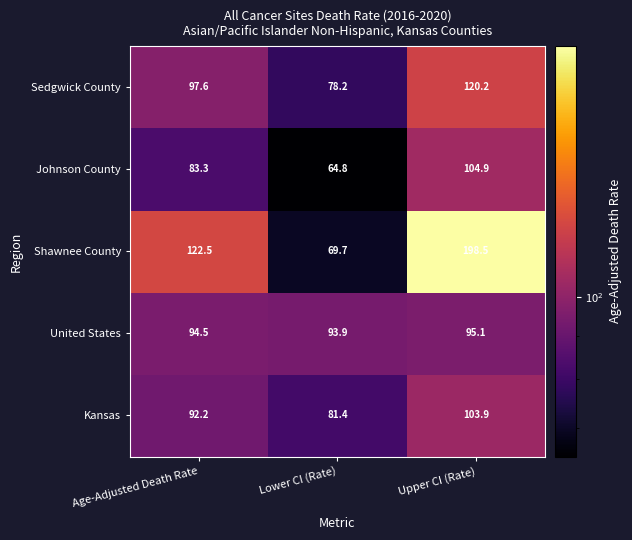

At which category is the sum across all series the highest?

Upper CI (Rate)